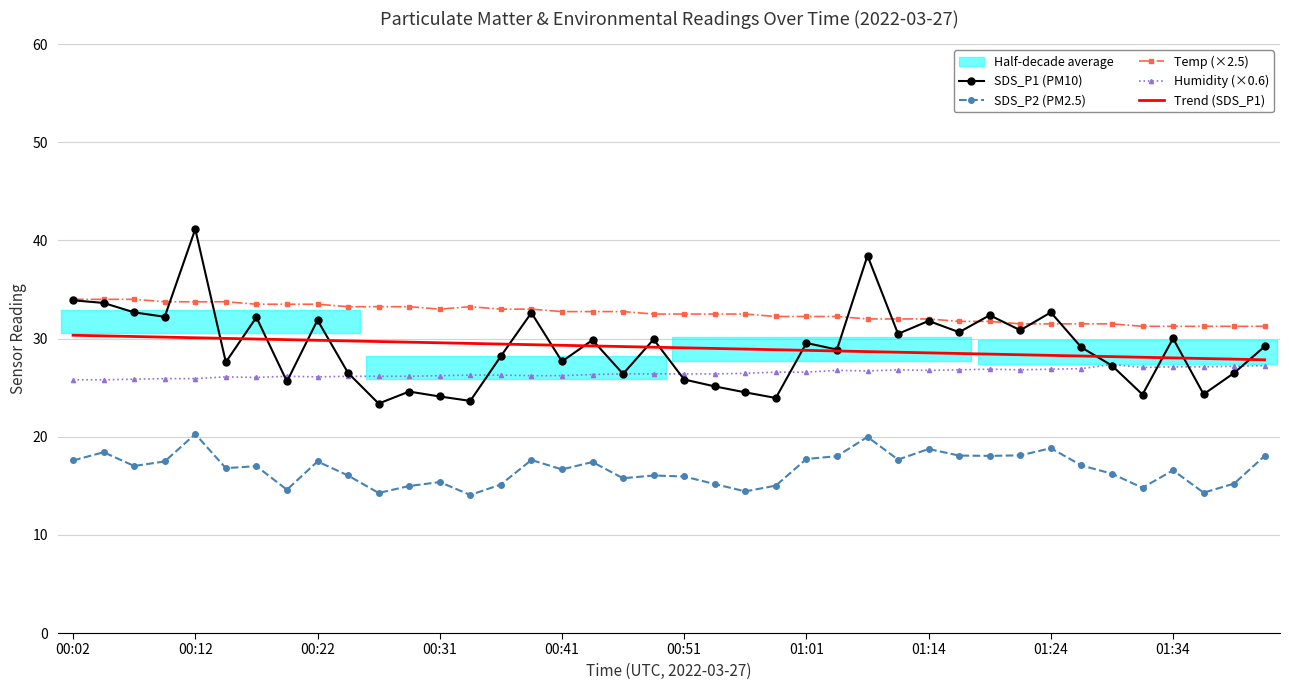

True or false: SDS_P2 (PM2.5) and SDS_P1 (PM10) cross at least once.

False